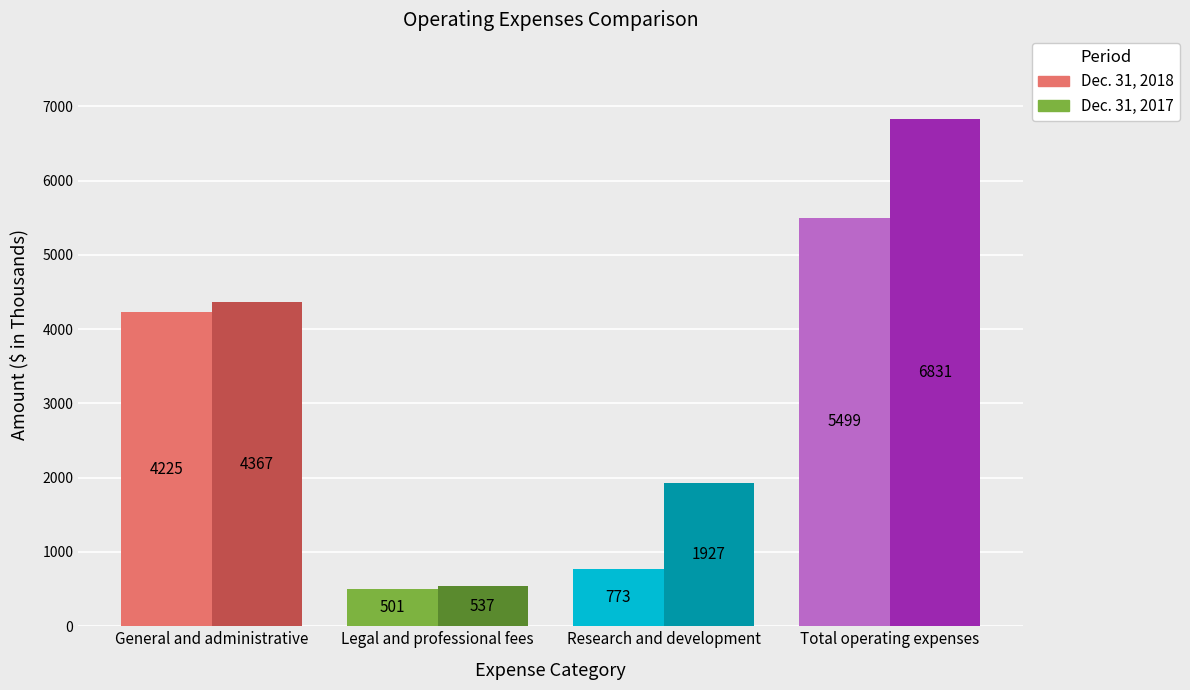

What is the greatest value displayed?

6831